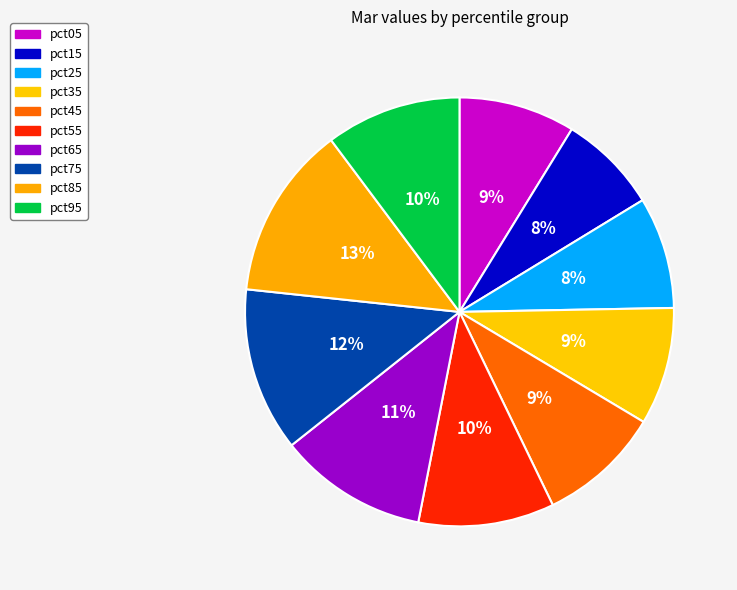

Between pct85 and pct45, which is larger?

pct85